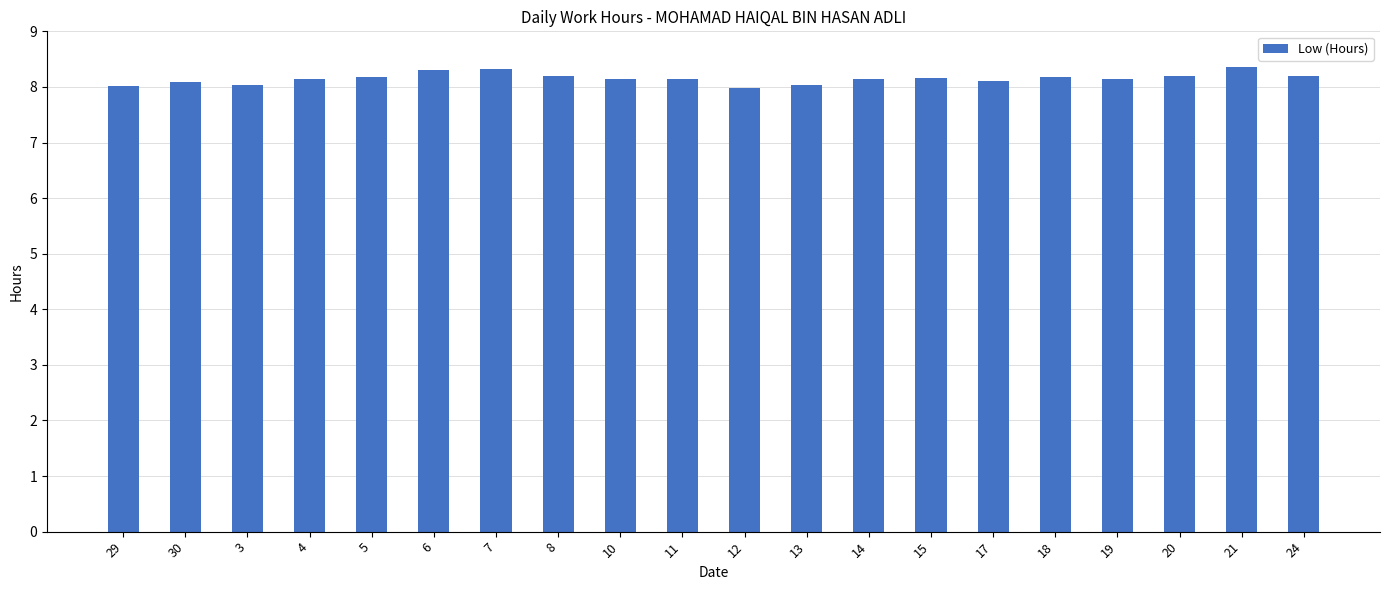

Approximately how many times larger is the value at 5 compared to 21?

1.0